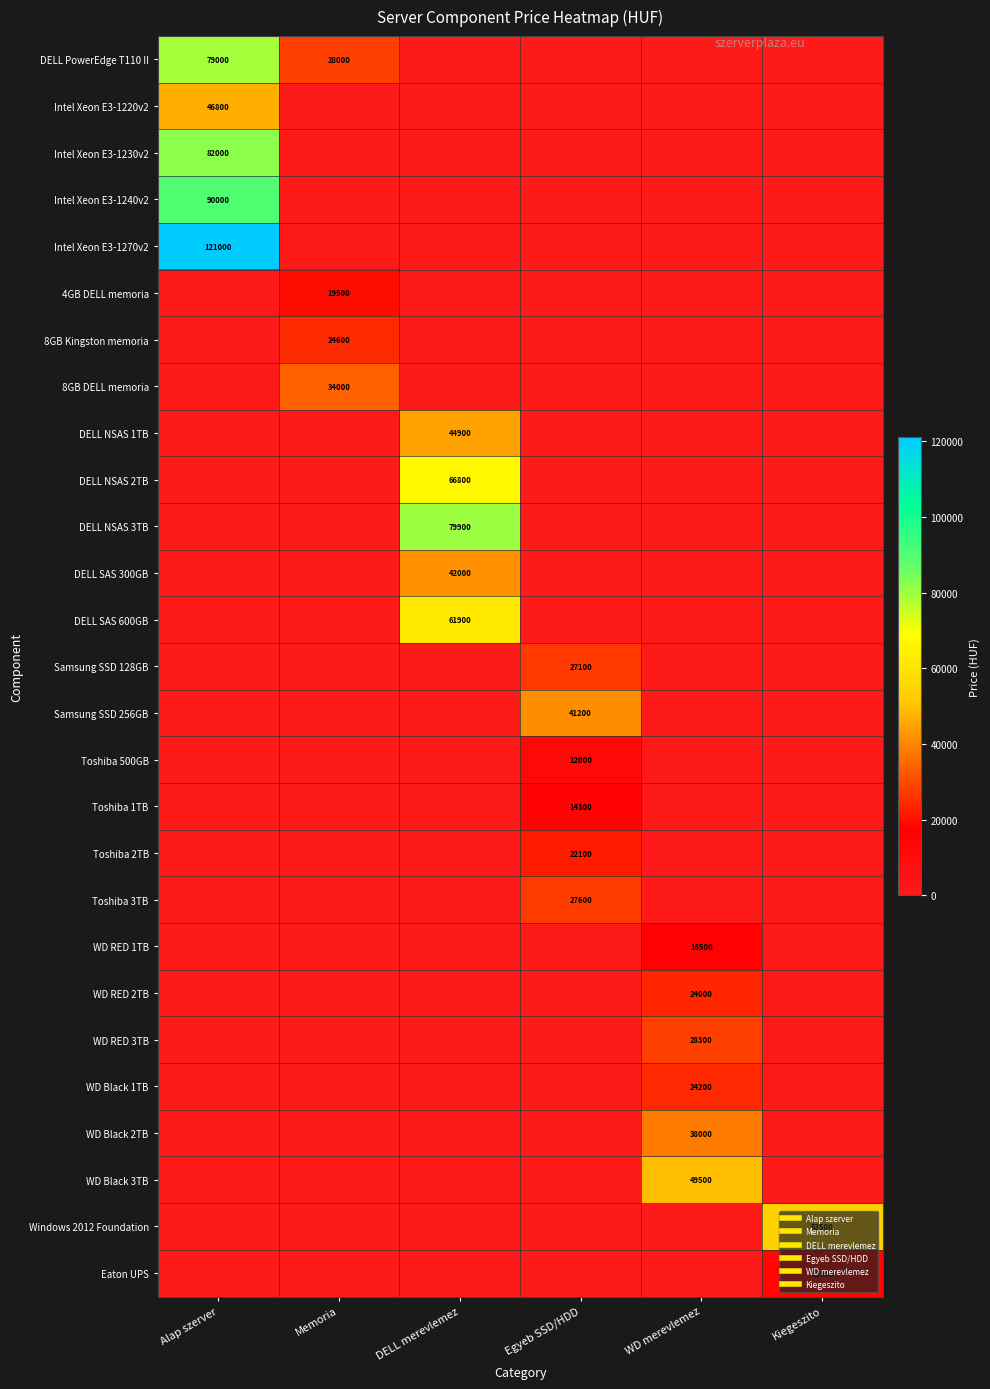

How many data points in DELL SAS 300GB are above 0?

1